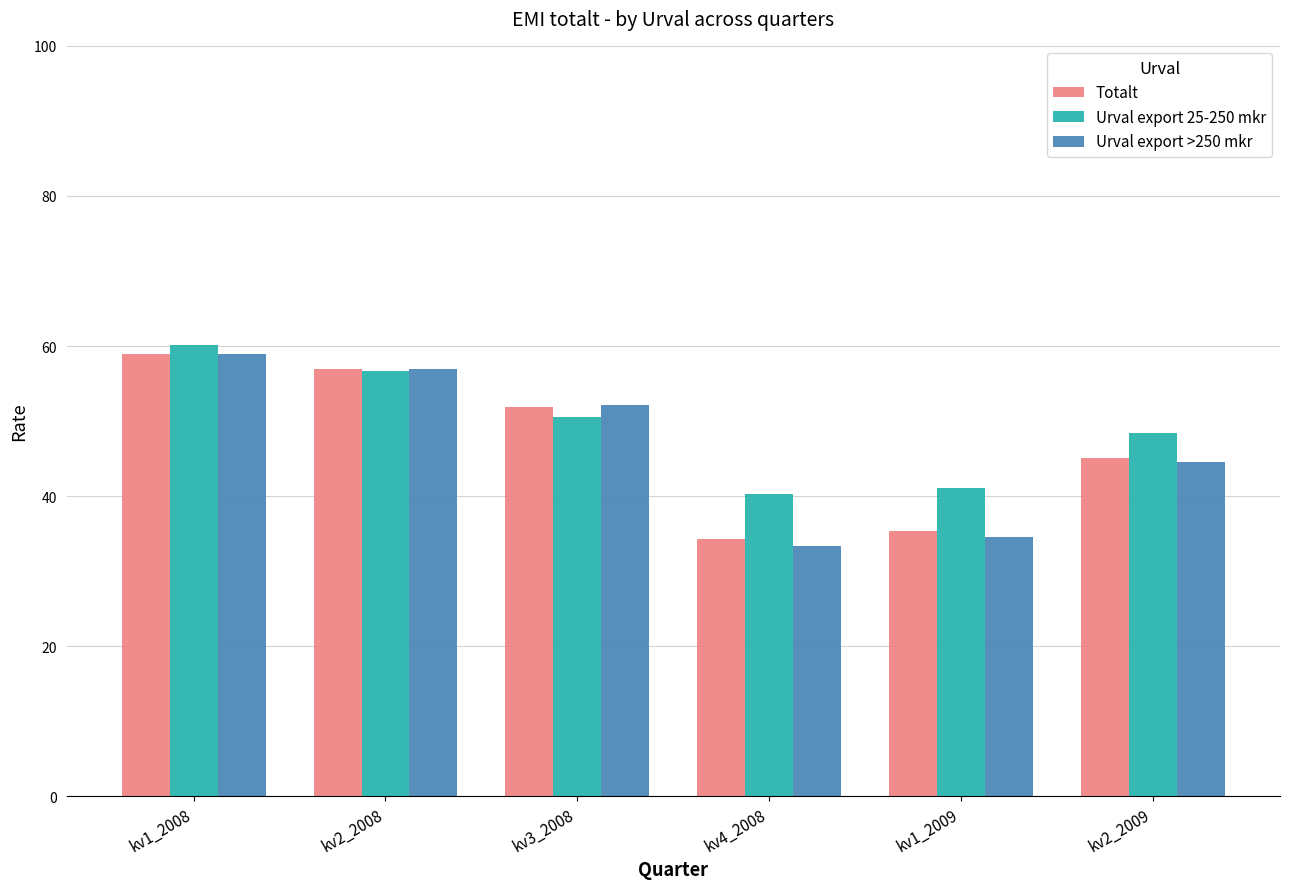

List the labels in order of Urval export 25-250 mkr value, largest first.

kv1_2008, kv2_2008, kv3_2008, kv2_2009, kv1_2009, kv4_2008